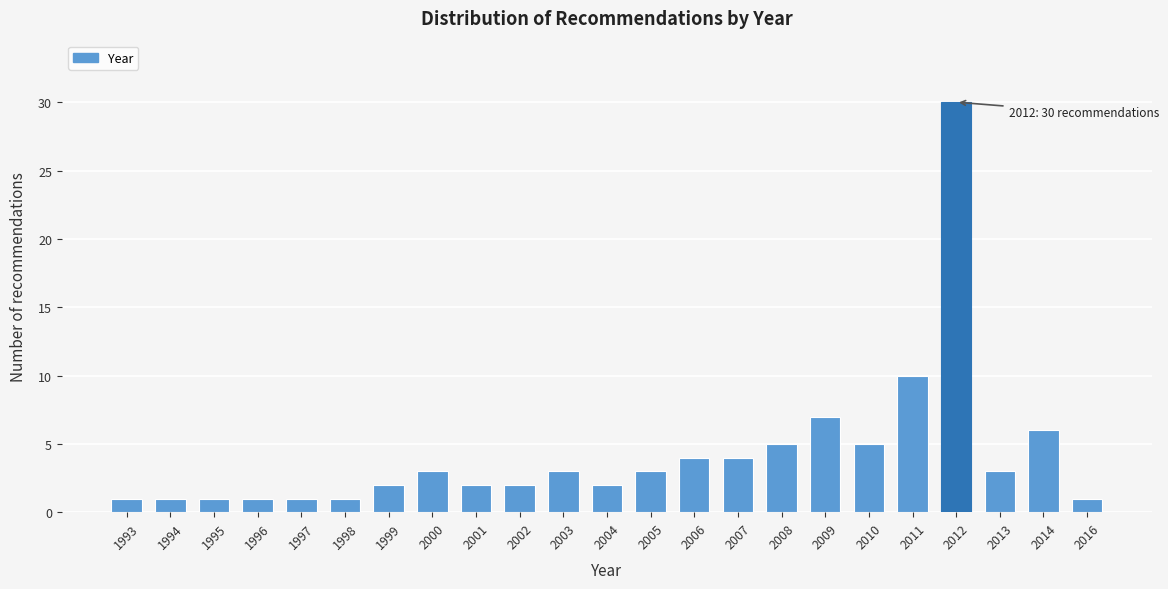

Reading right to left, extract all data points from this chart.

1	6	3	30	10	5	7	5	4	4	3	2	3	2	2	3	2	1	1	1	1	1	1